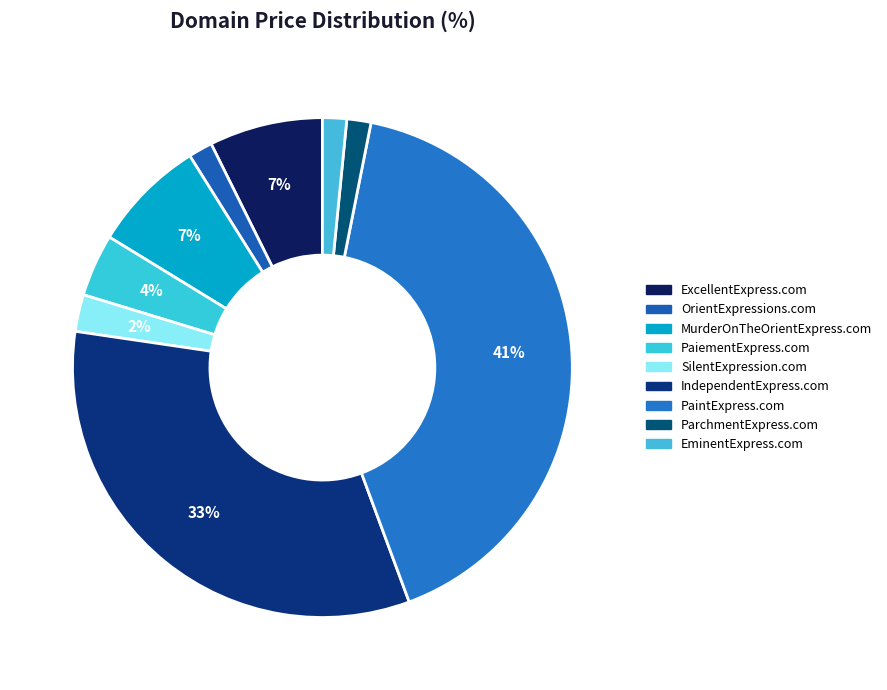

What is the ratio of the value at SilentExpression.com to the value at MurderOnTheOrientExpress.com?

0.3